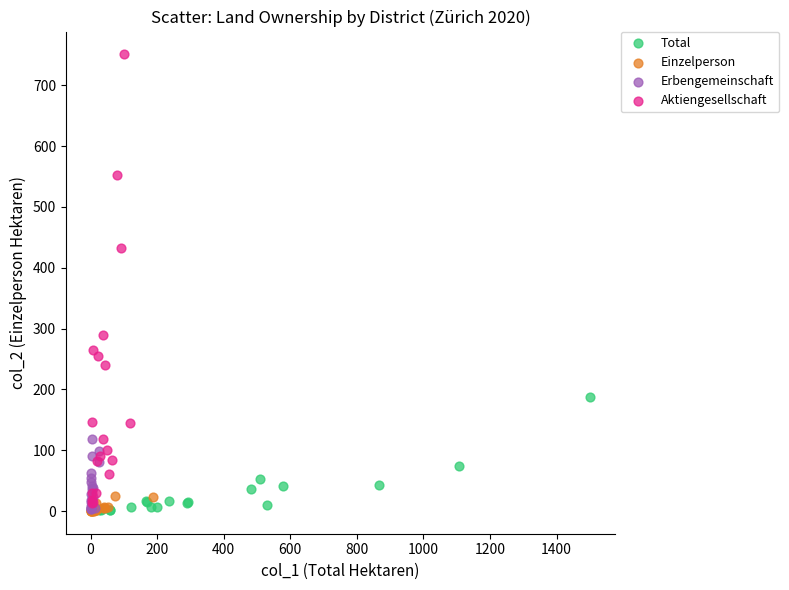

Which series contains the highest Y value?

Aktiengesellschaft